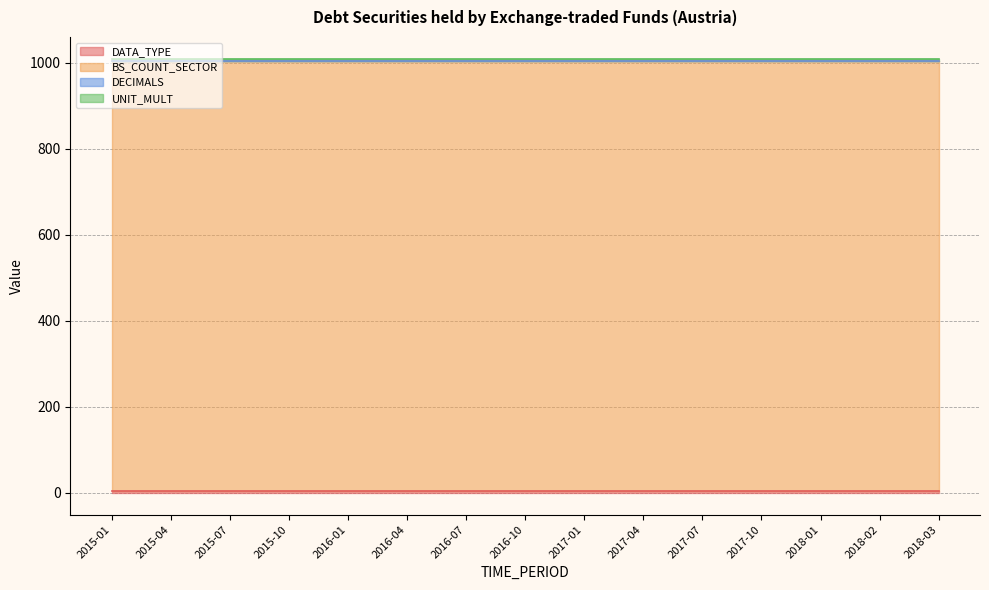

Rank the series by their maximum value, from lowest to highest.

DECIMALS, DATA_TYPE, UNIT_MULT, BS_COUNT_SECTOR